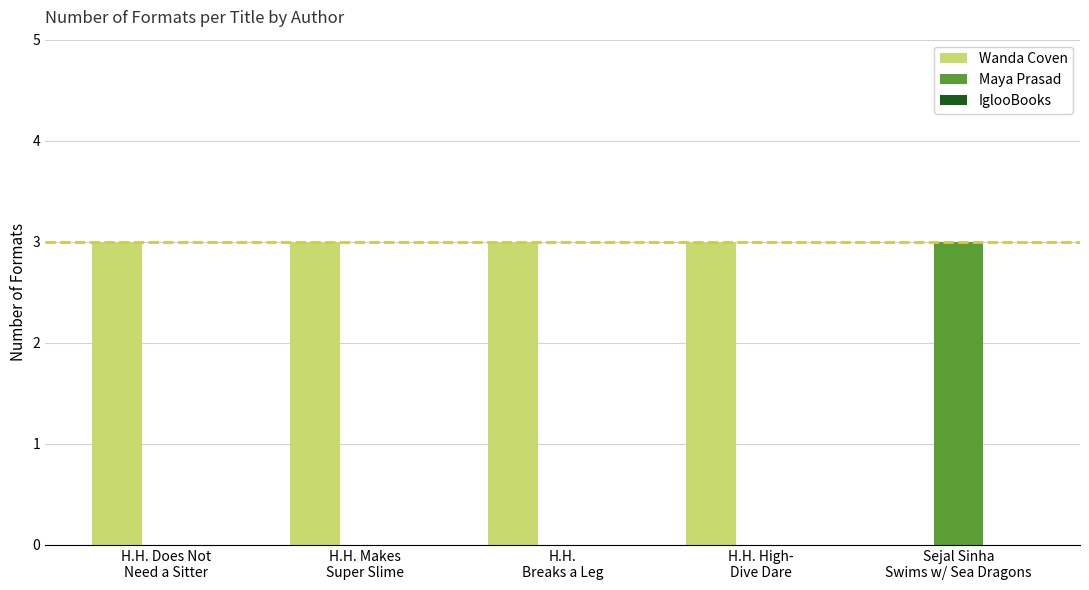

What is the total value across all series at H.H. High-
Dive Dare?

3